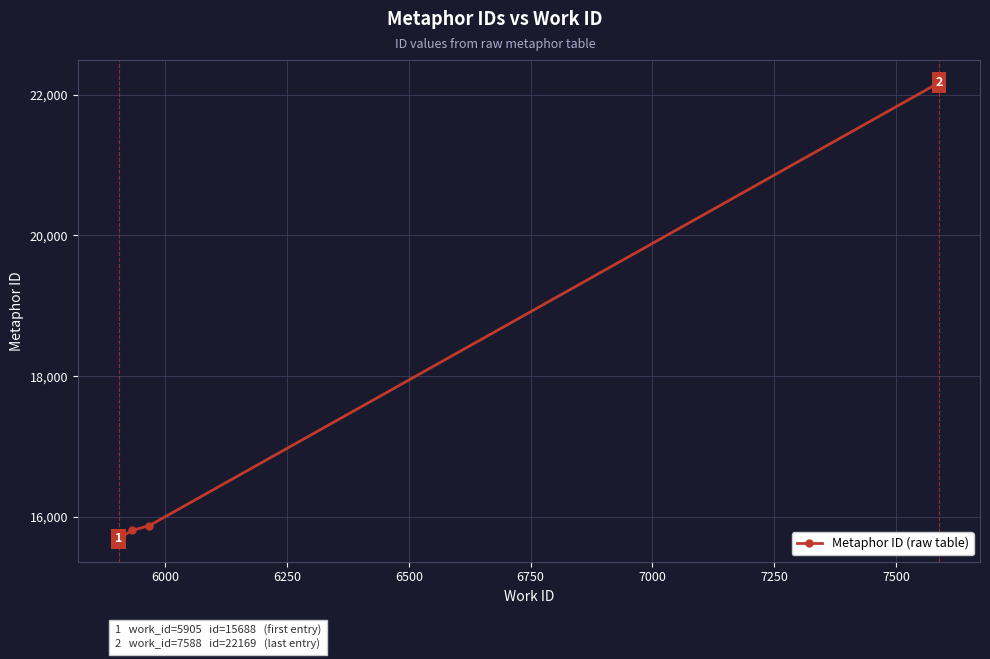

Does the chart have visible grid lines?

Yes